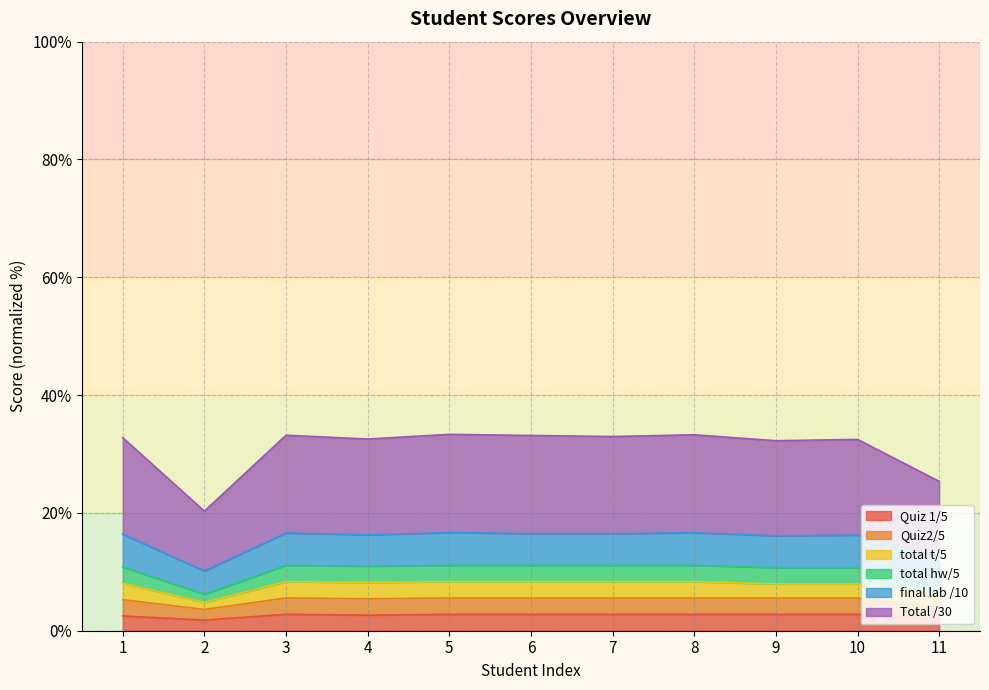

At which label does Total /30 first exceed 32?

1